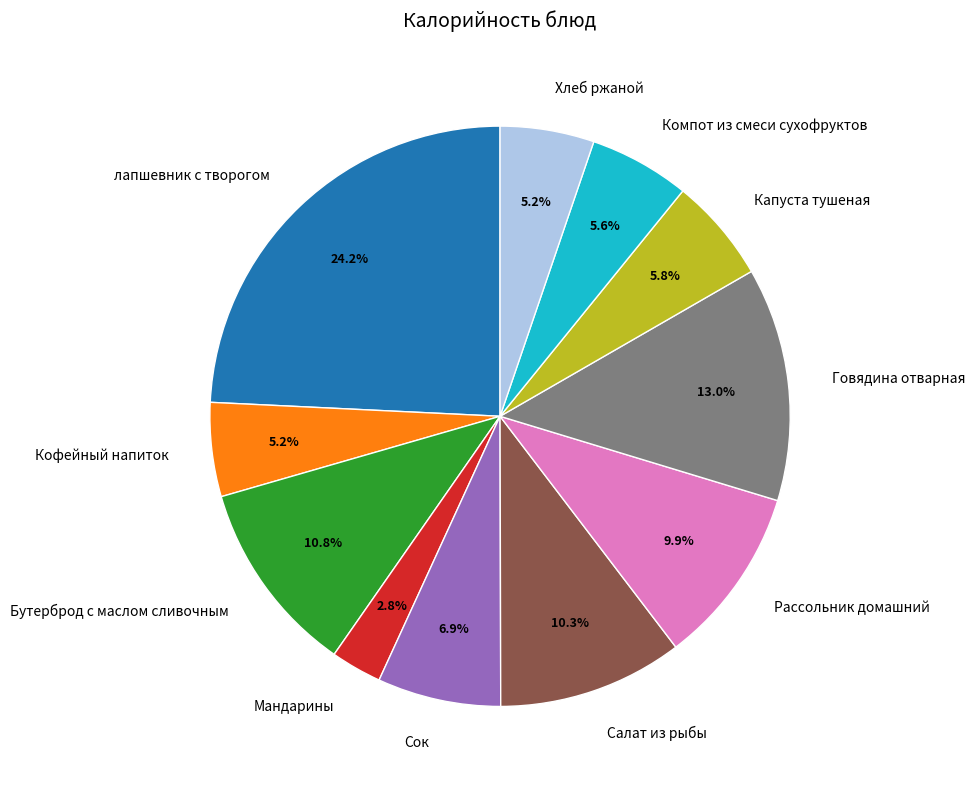

Which category has the smallest portion of the pie?

Мандарины